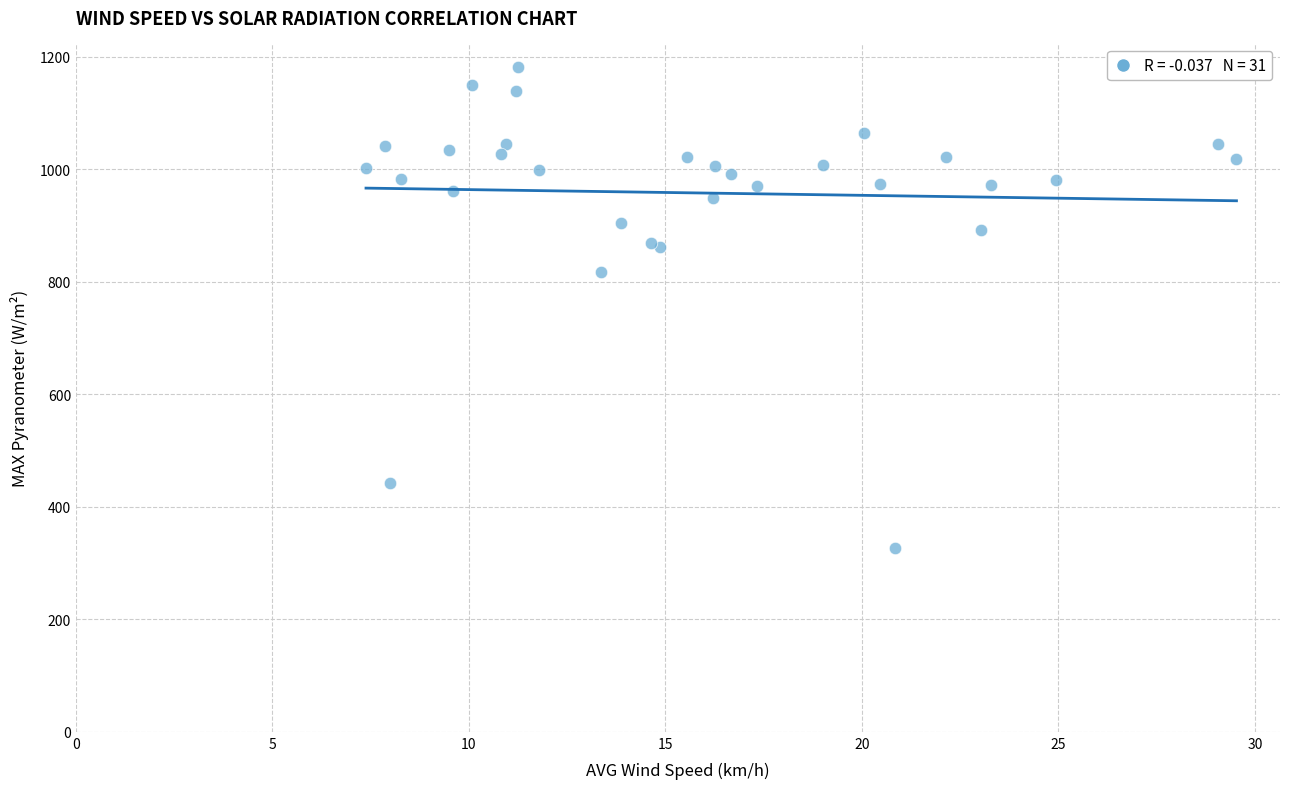

What Y value in the scatter plot is closest to 754?

817.5